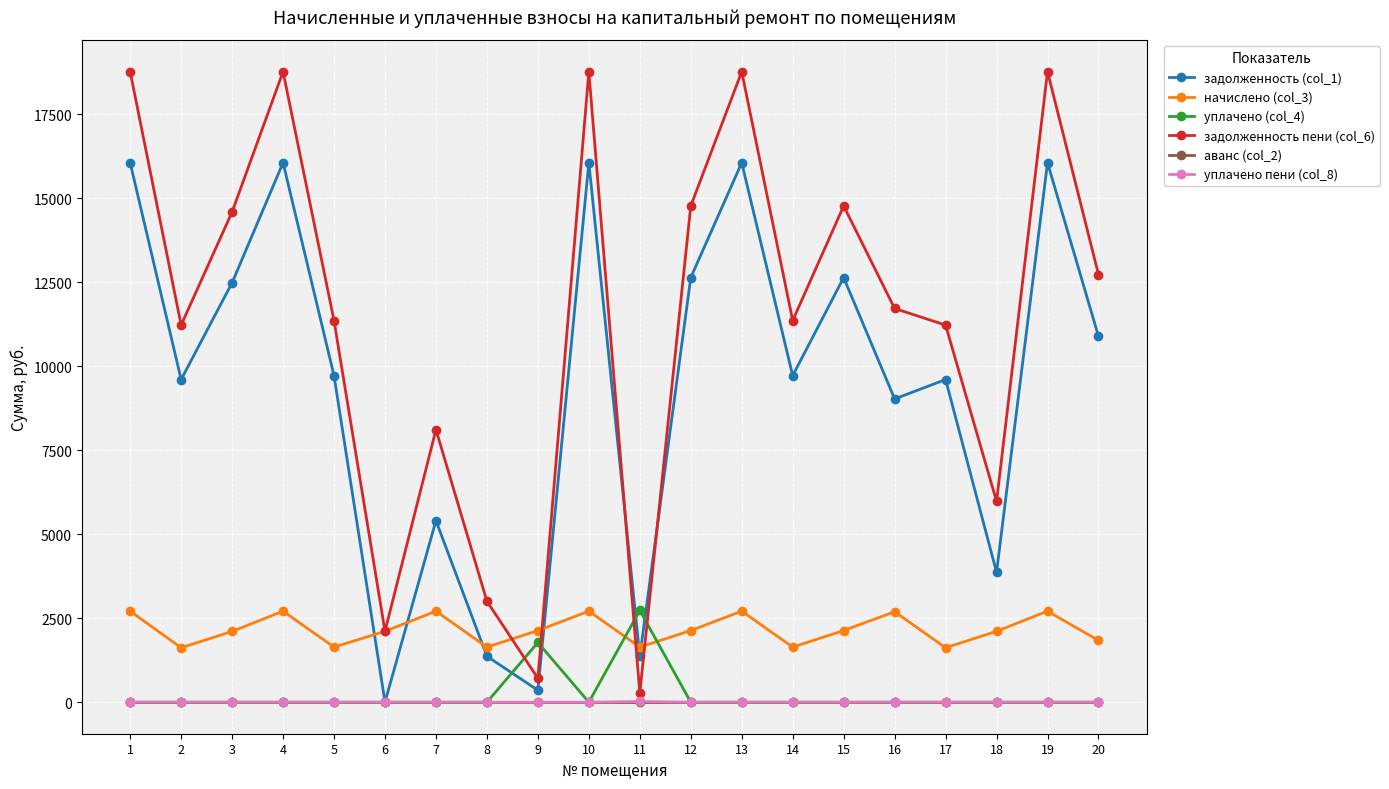

Is it true that начислено (col_3) equals 2708.6 at 10?

True